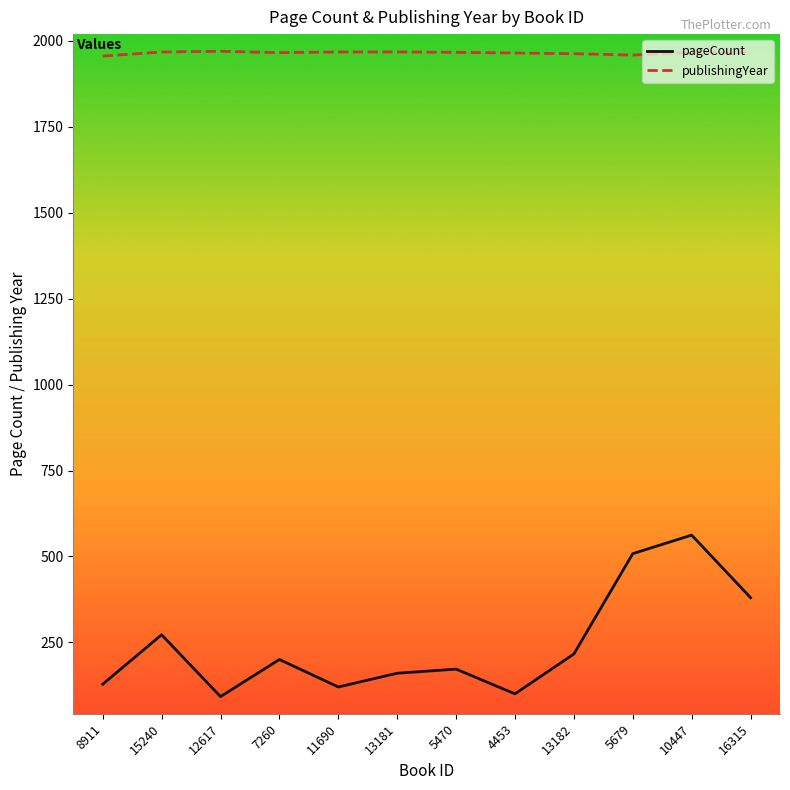

What is the sum of all publishingYear values?

23583